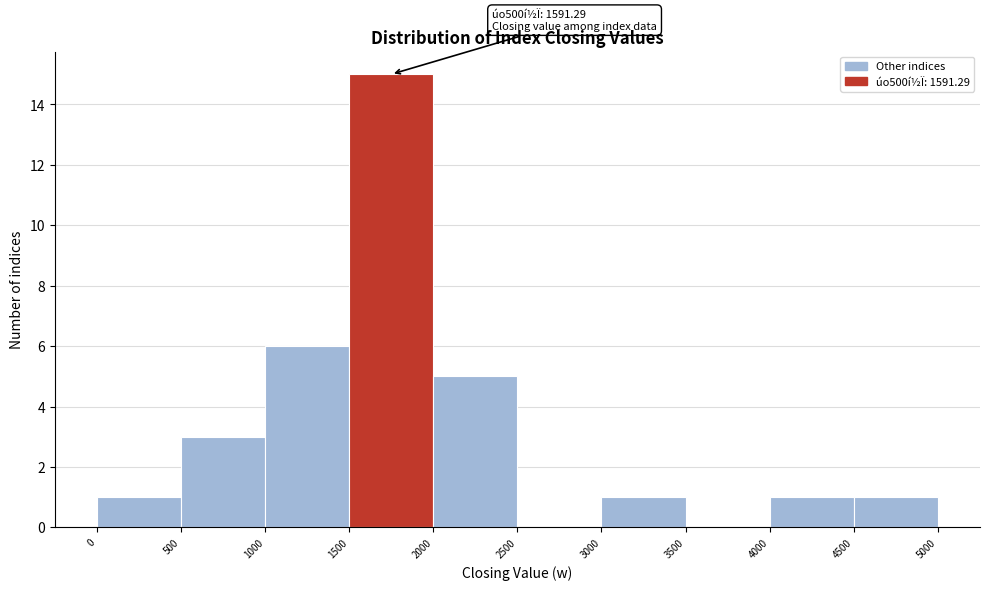

Over which range of the x-axis is the bar tallest?

1500 to 2000